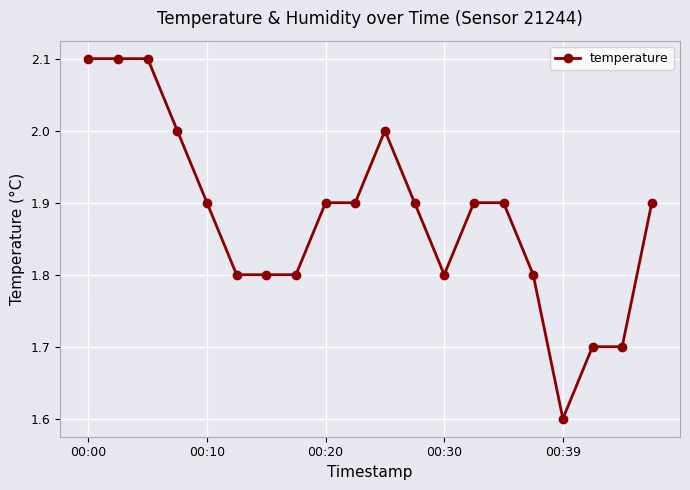

What is the average value?

1.9